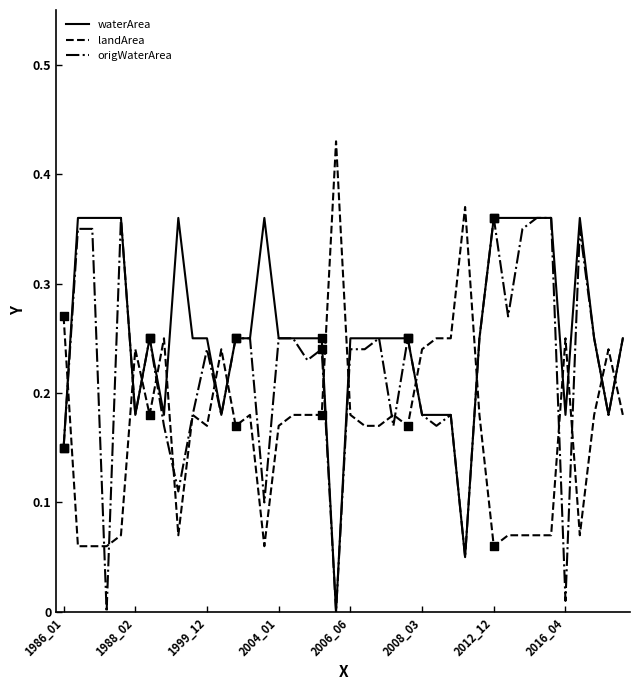

What are all the series names shown in the legend?

waterArea, landArea, origWaterArea